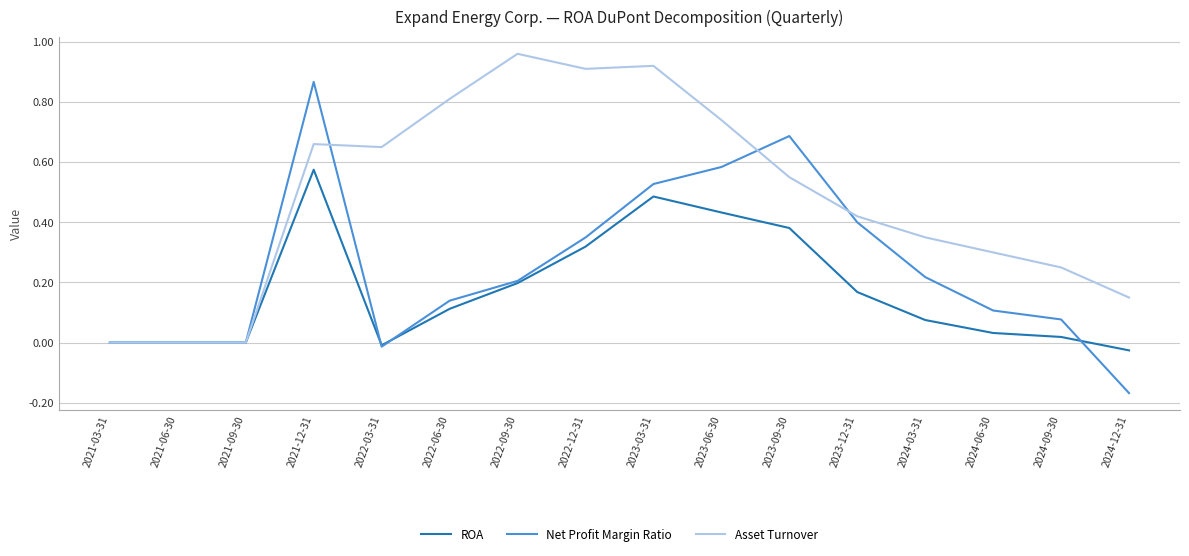

What position from the right is 2024-12-31?

1